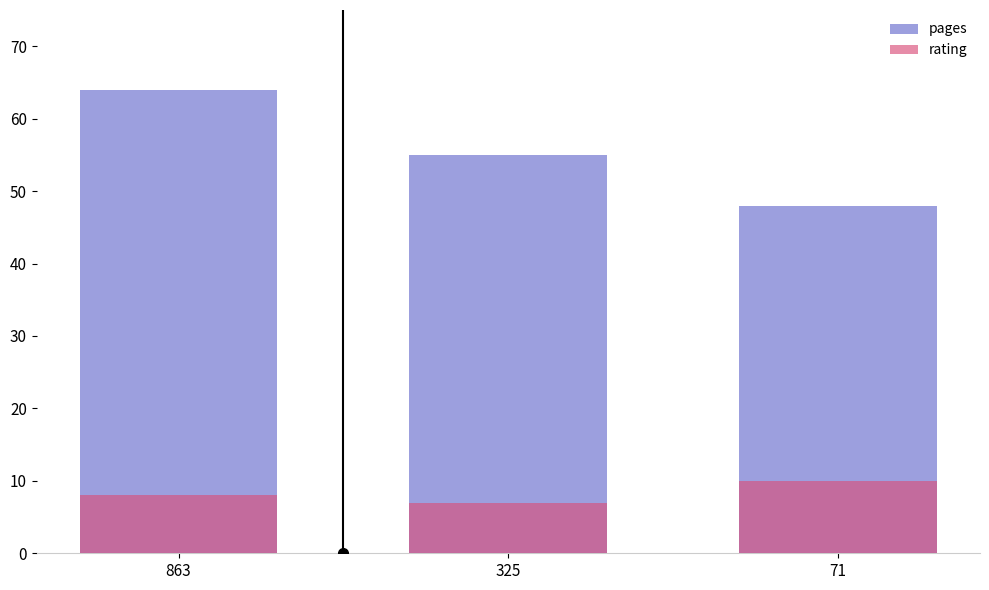

What is the sum of all rating values?

25